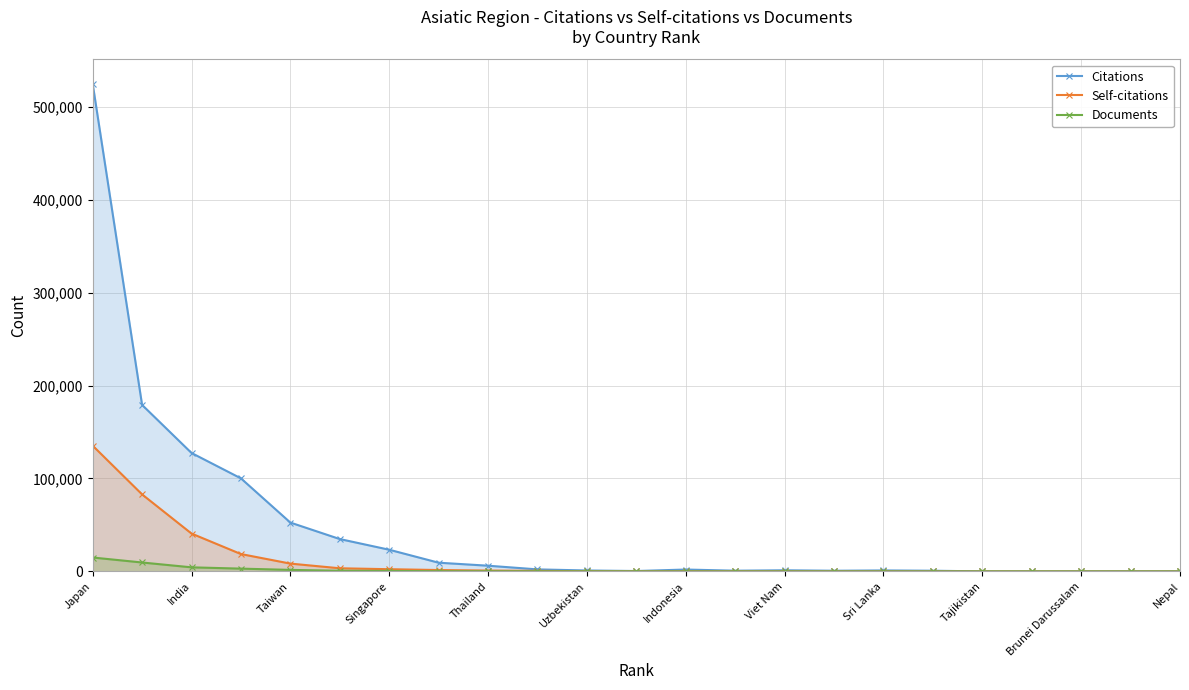

Which category has the highest value in the Citations series?

Japan